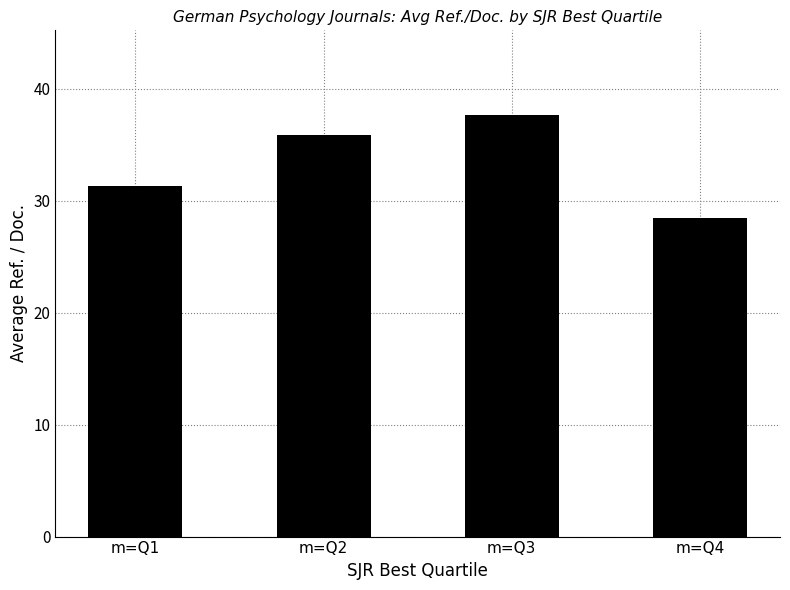

Which has a higher value, m=Q2 or m=Q3?

m=Q3